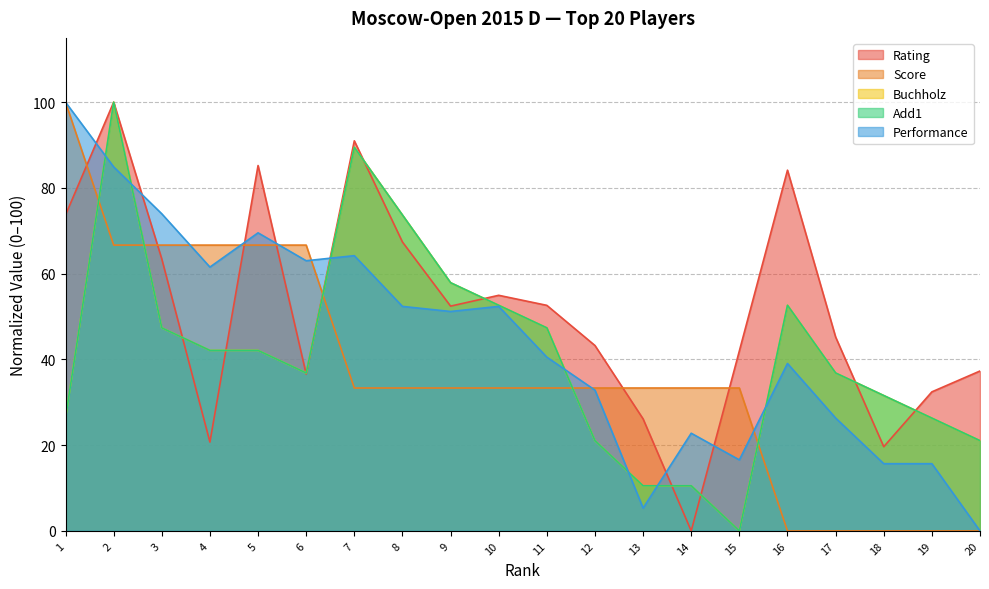

Where do Score and Rating first cross each other?

1 and 2